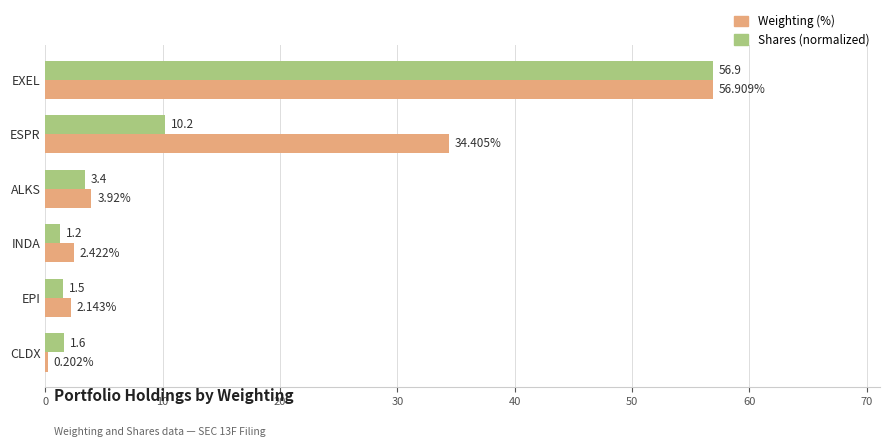

At which label is Weighting (%) closest to 28?

ESPR